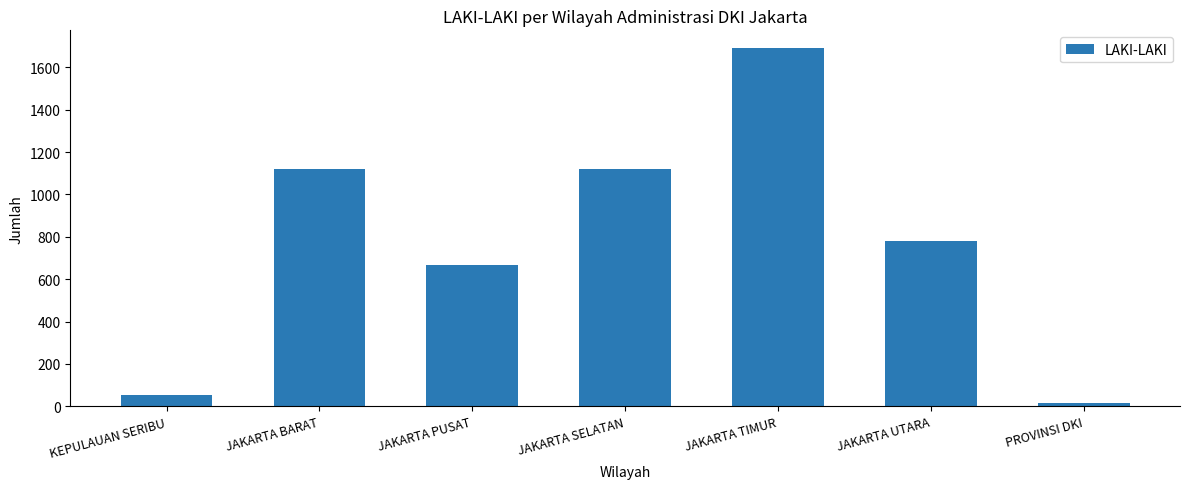

How many categories are shown in the chart?

7